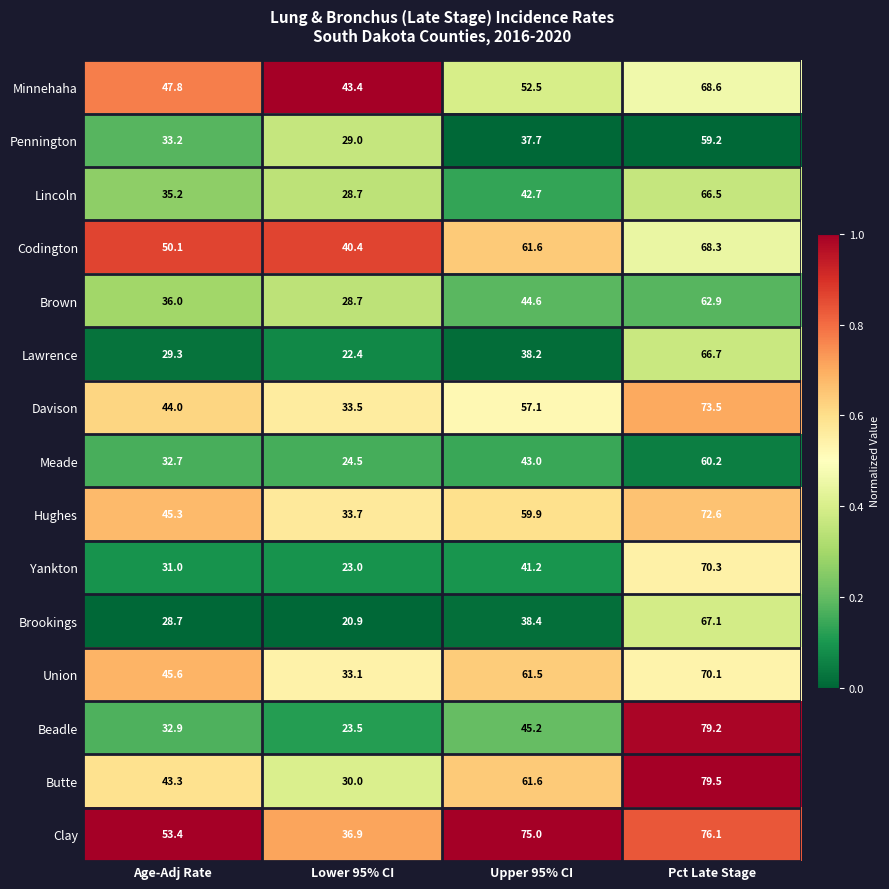

Rank the series by their maximum value, from lowest to highest.

Pennington, Meade, Brown, Lincoln, Lawrence, Brookings, Codington, Minnehaha, Union, Yankton, Hughes, Davison, Clay, Beadle, Butte